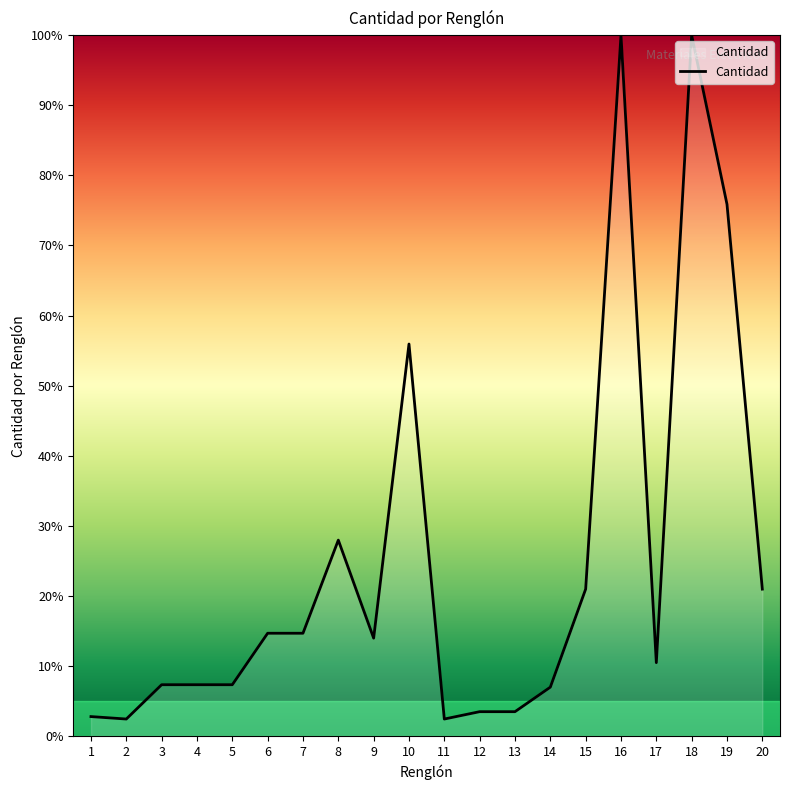

What is the average value?

25.0